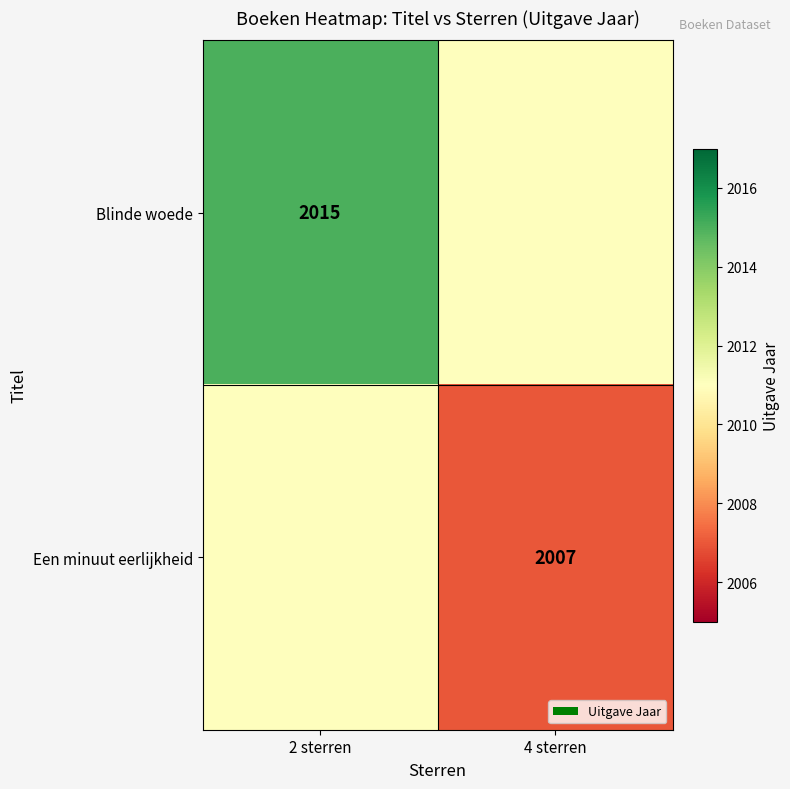

The value of Blinde woede at 2 sterren is 2015. True or false?

True